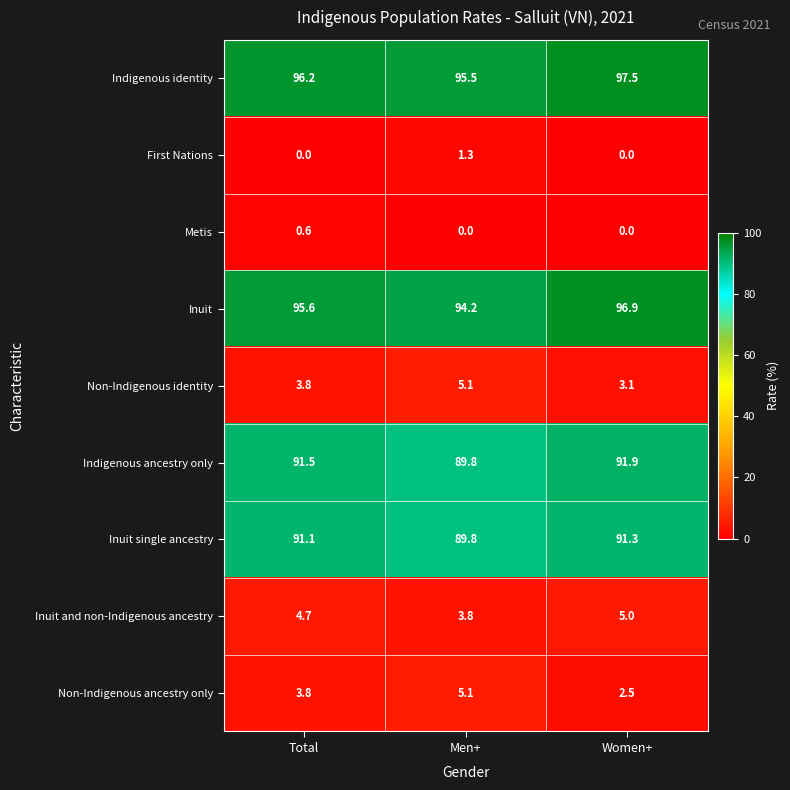

At which label does Metis reach its peak?

Total